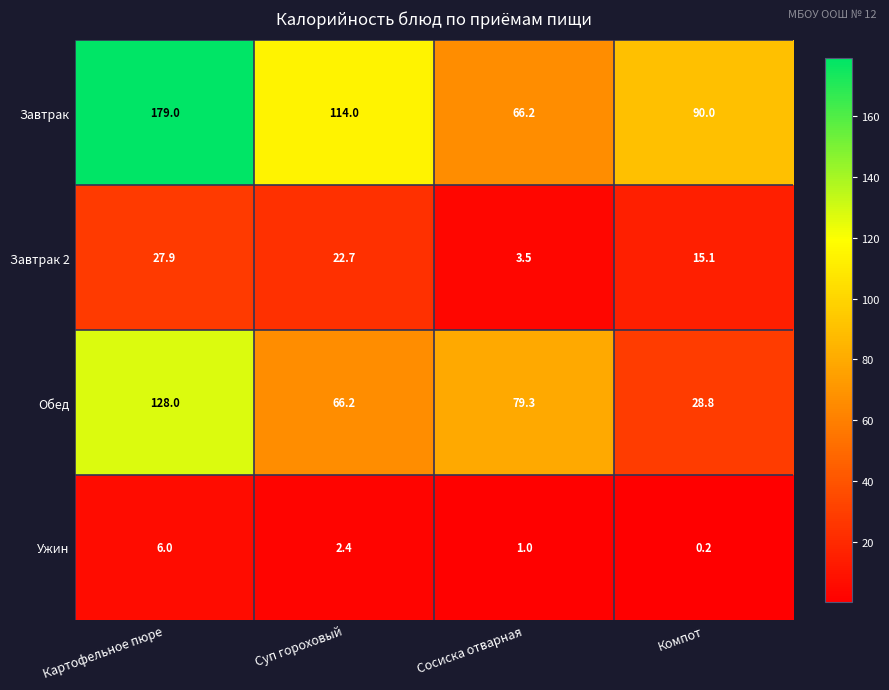

True or false: Обед has a value of 79.3 at Сосиска отварная.

True